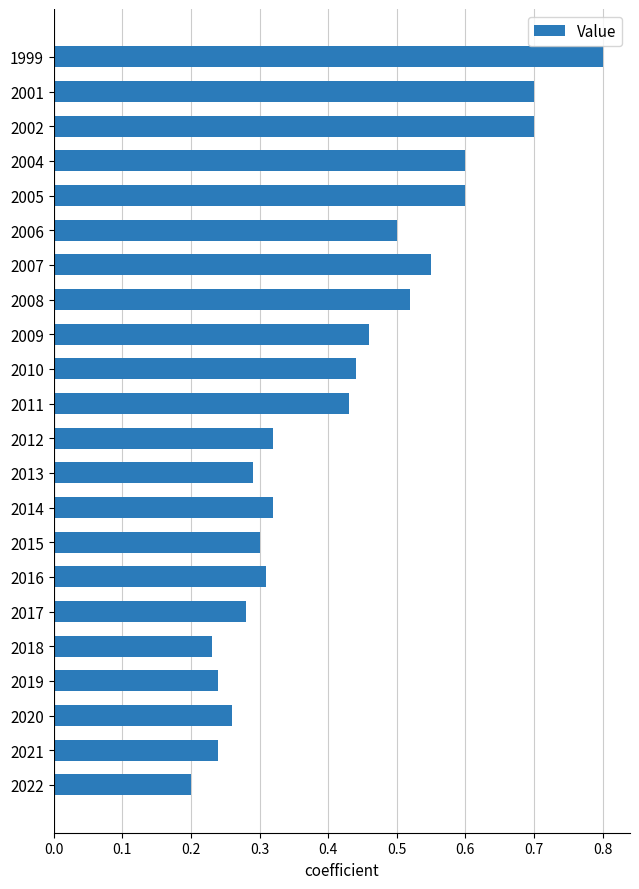

True or false: the data shows 0.8 at 1999.

True